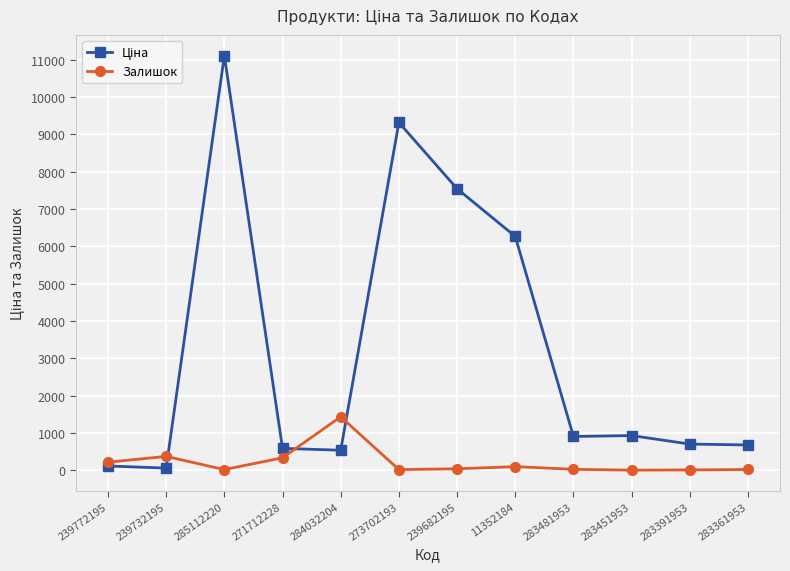

True or false: Залишок has more than 1 interior local peaks.

True